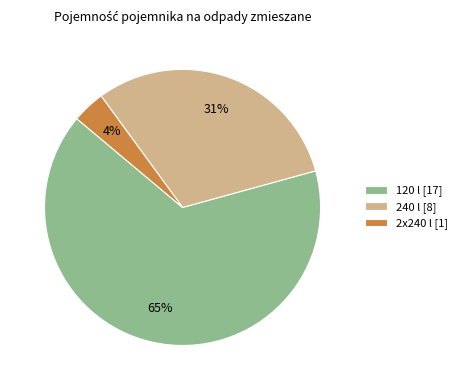

To the nearest percent, what is the combined percentage of 2x240 l and 120 l?

69%